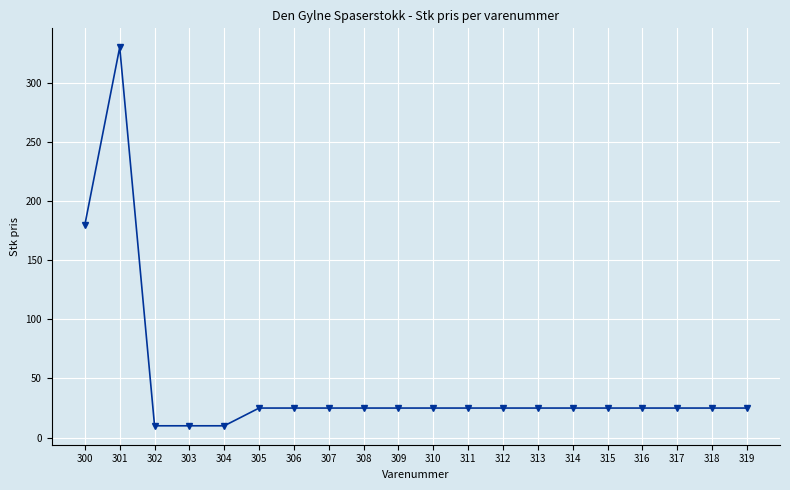

True or false: there are more than 0 points higher than both neighbors.

True